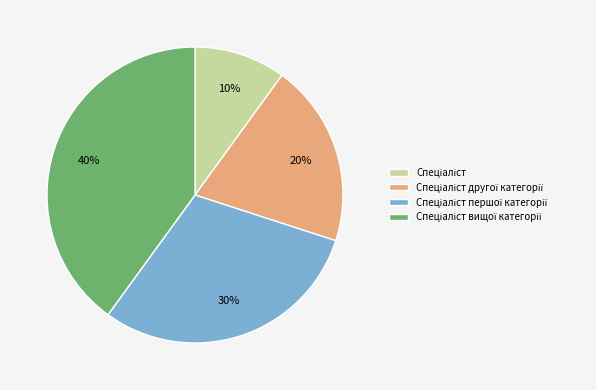

To the nearest percent, what is the difference between the largest and smallest slice percentages?

30%